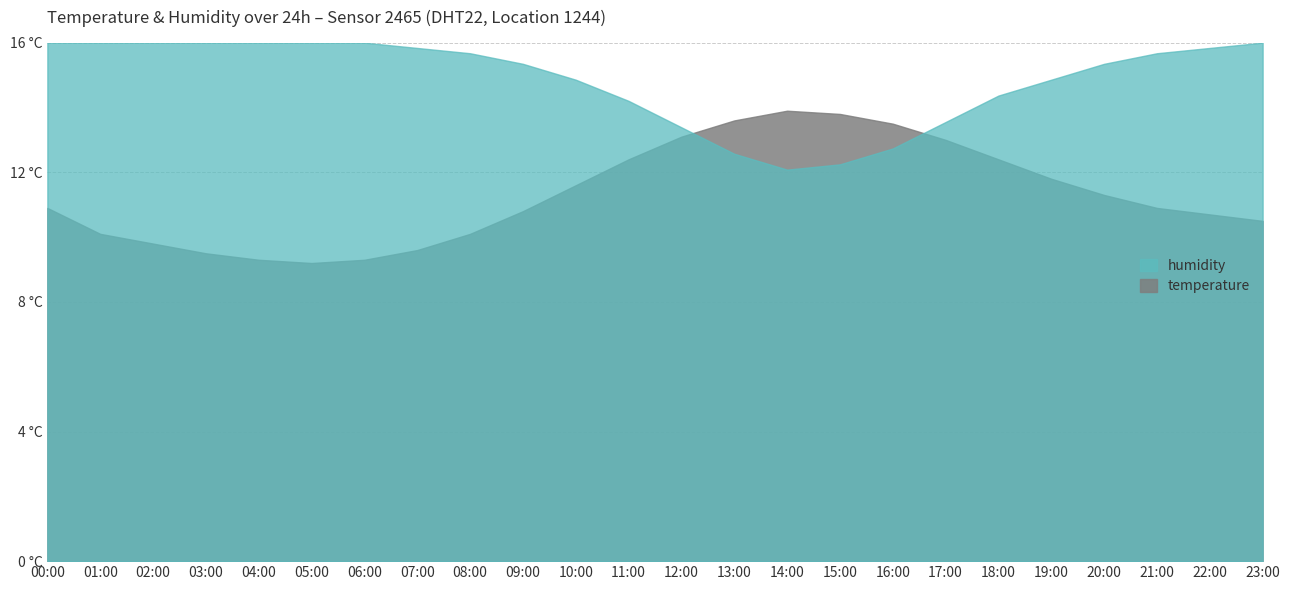

What is the lowest value of the temperature series?

9.2